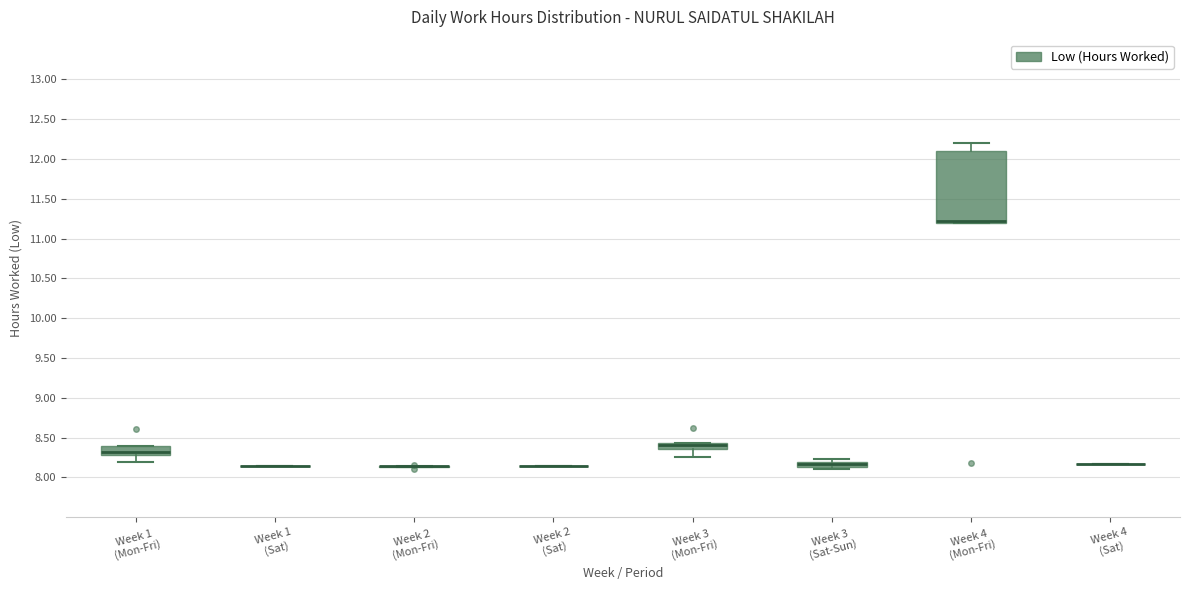

Comparing the boxes themselves (not the whiskers), which one is the tallest?

Week 4 (Mon-Fri)